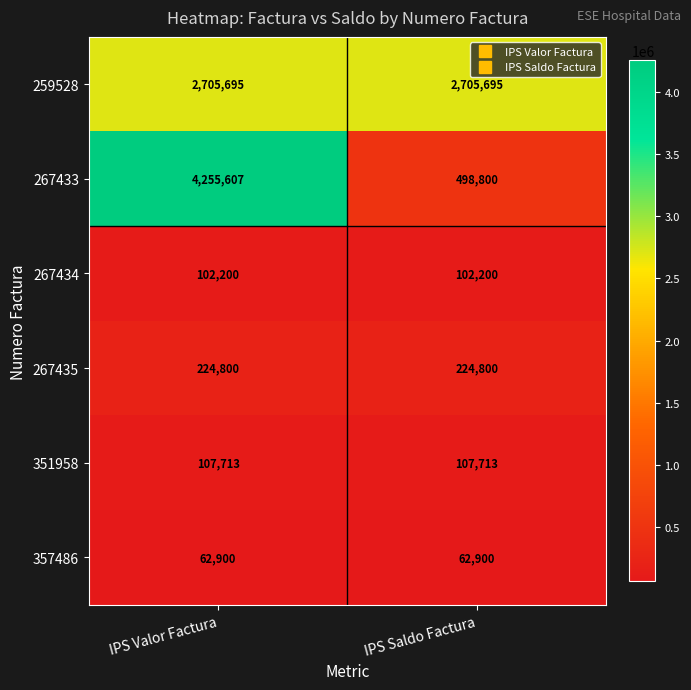

Reading left to right, what are all the values shown in this chart?

259528: 2705695	2705695
267433: 4255607	498800
267434: 102200	102200
267435: 224800	224800
351958: 107713	107713
357486: 62900	62900